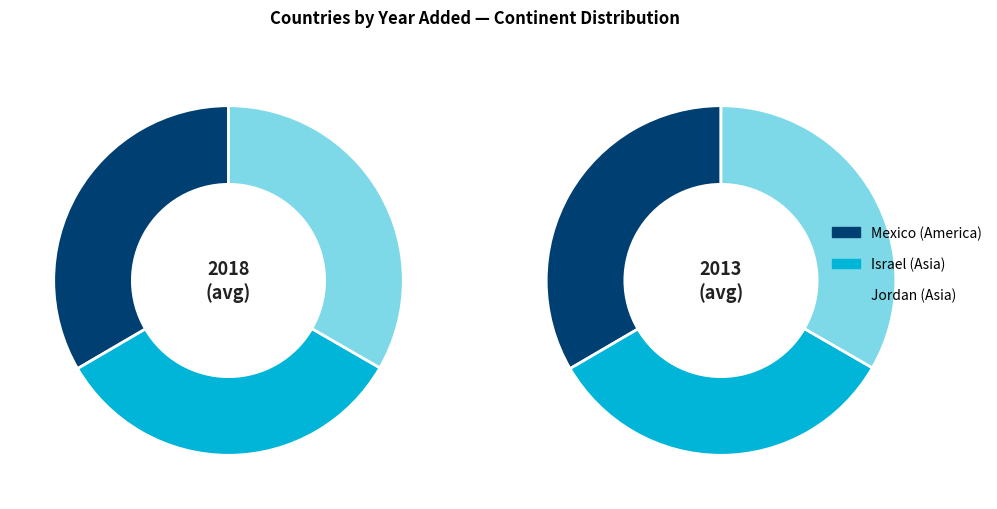

Is Jordan the majority of the pie?

No